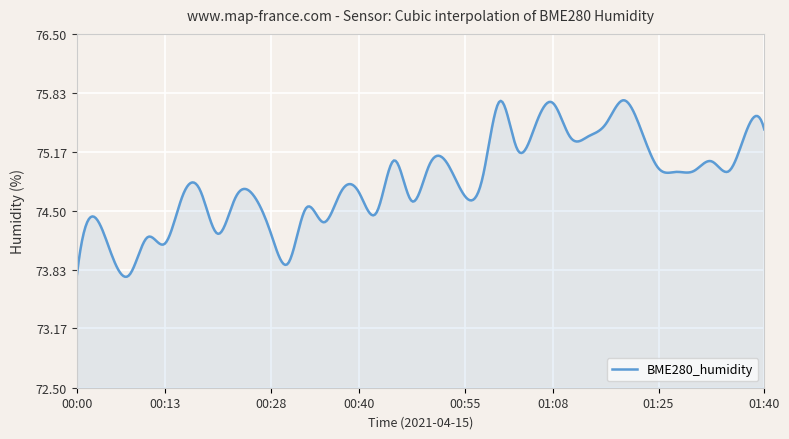

What is the difference between the maximum and minimum values?

2.0